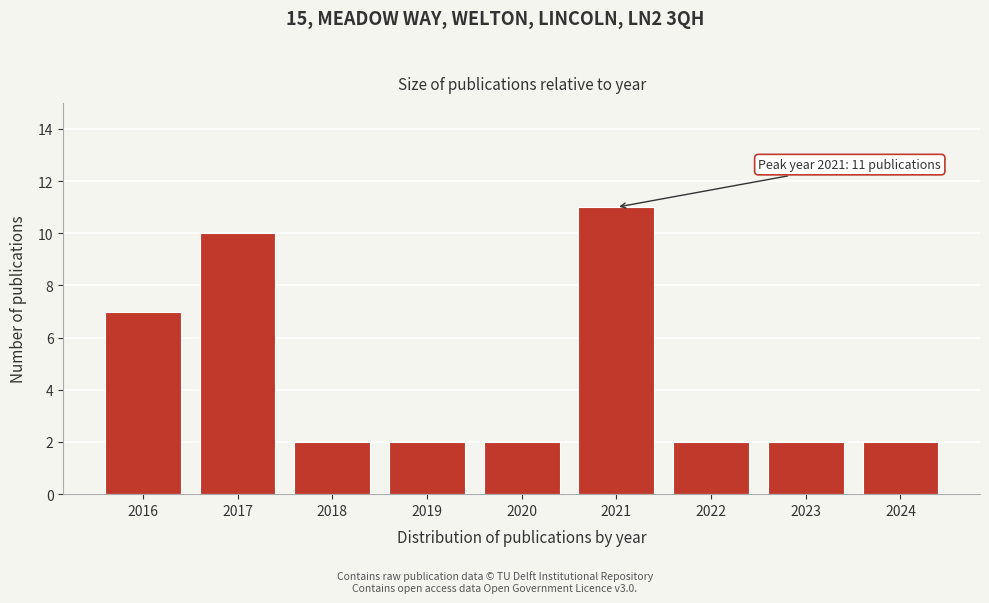

Reading right to left, list all the values displayed in this chart.

2	2	2	11	2	2	2	10	7